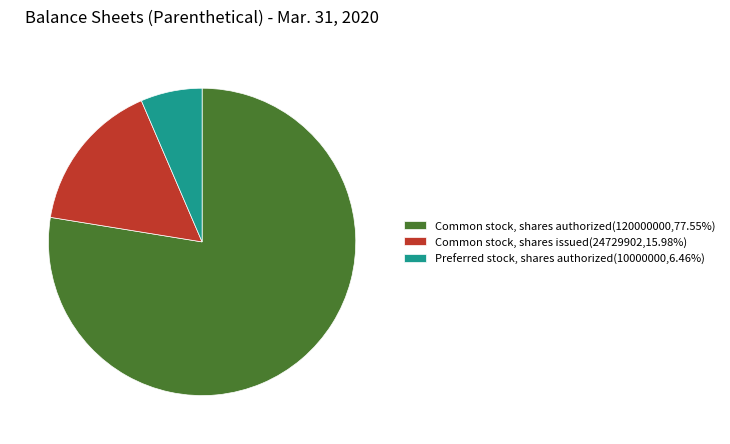

Is the sum of Common stock, shares issued(24729902,15.98%) and Common stock, shares authorized(120000000,77.55%) greater than half?

Yes